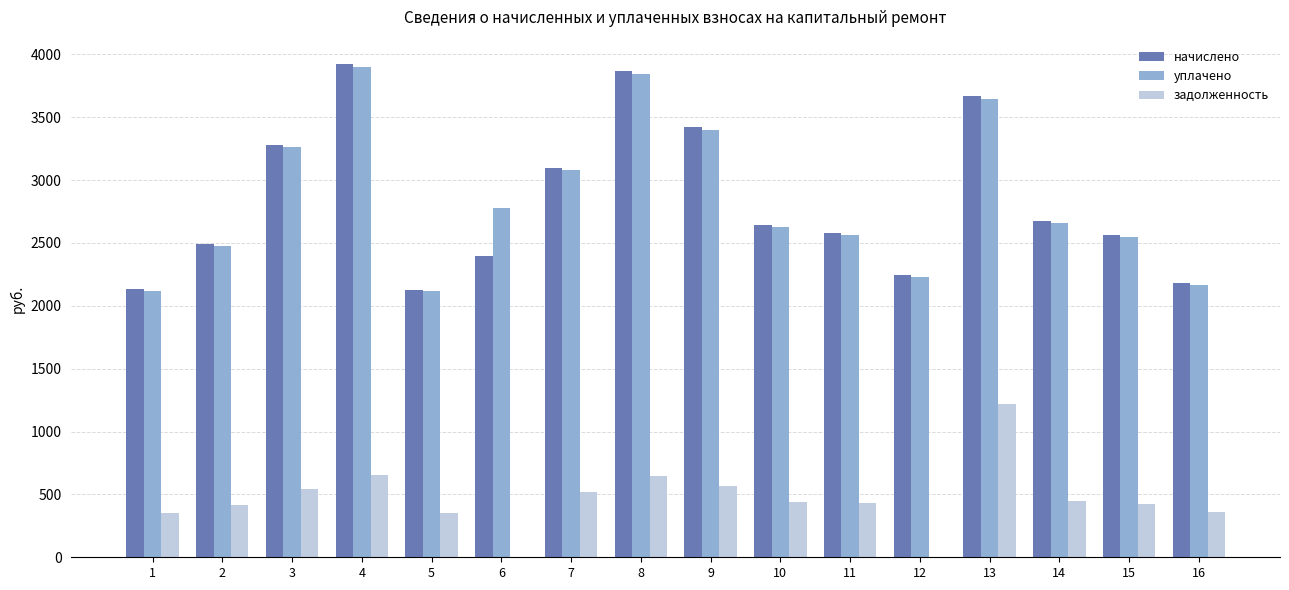

What is the maximum value for уплачено?

3896.5